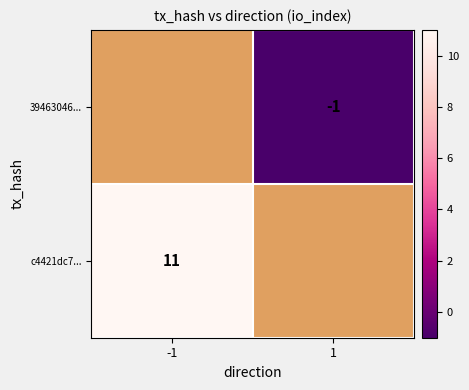

Is it true that 39463046... equals -1 at 1?

True